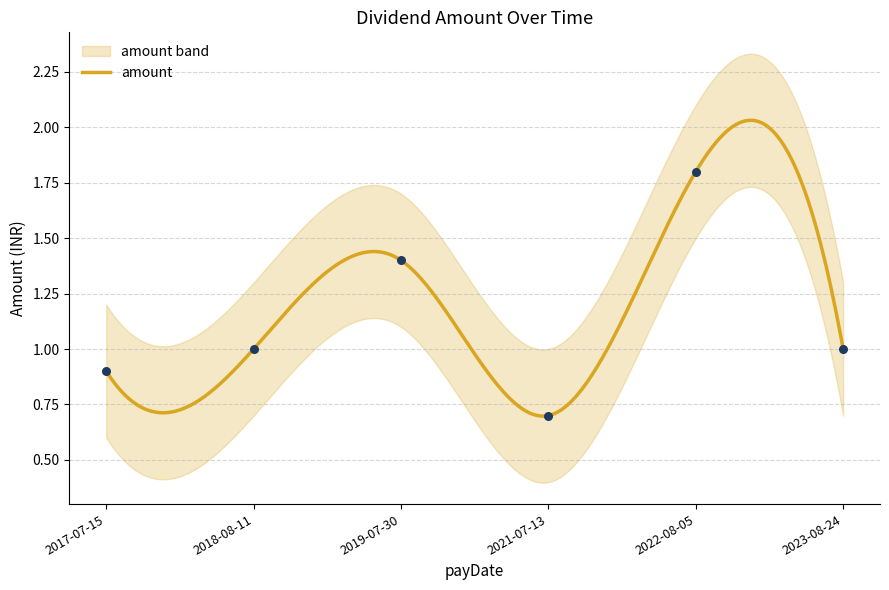

What is the change in value from 2022-08-05 to 2023-08-24?

-0.8